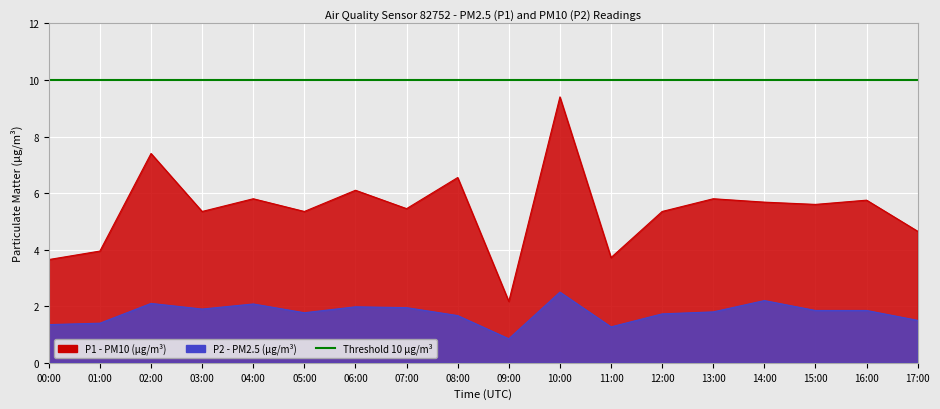

Reading right to left, transcribe all the data shown in this chart.

P1: 4.7	5.8	5.6	5.7	5.8	5.3	3.7	9.4	2.2	6.5	5.5	6.1	5.3	5.8	5.3	7.4	4.0	3.6
P2: 1.5	1.9	1.9	2.2	1.8	1.7	1.3	2.5	0.8	1.7	1.9	2.0	1.8	2.1	1.9	2.1	1.4	1.4